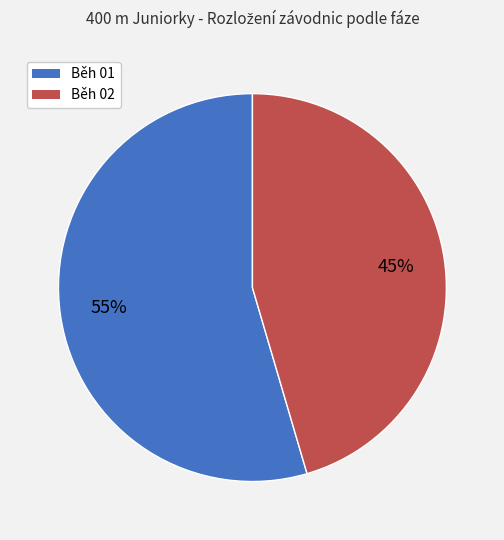

How many slices are in this pie chart?

2